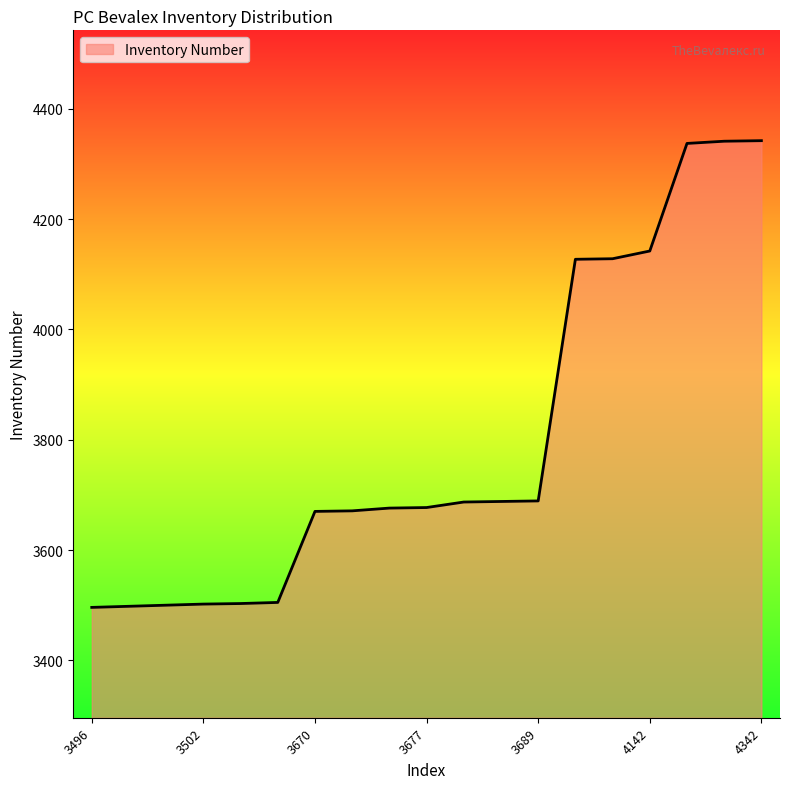

What is the difference between the maximum and minimum values?

846